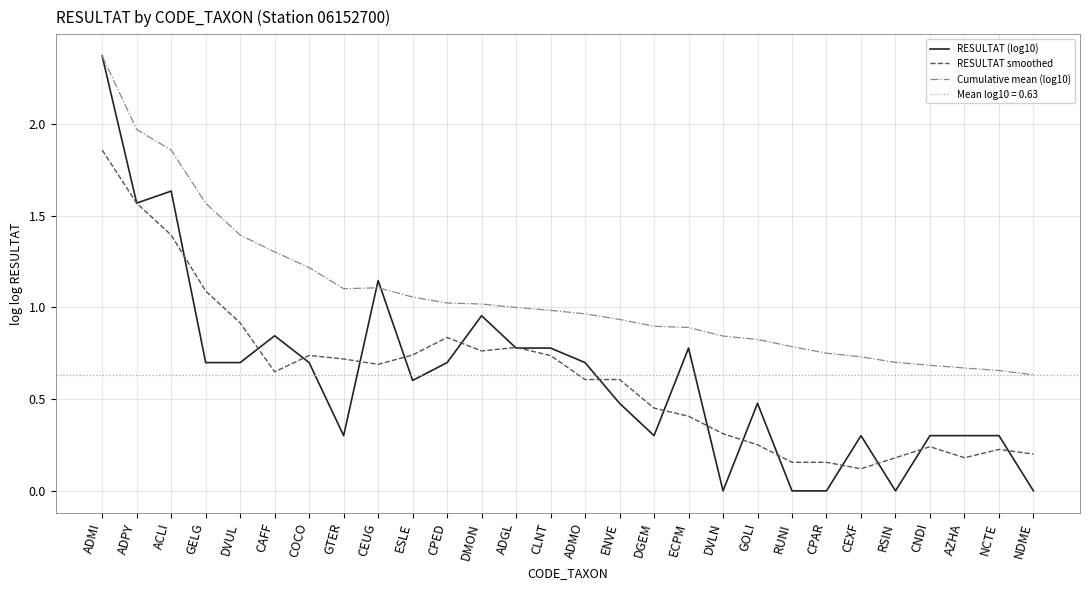

Is the value of Cumulative mean (log10) at NDME greater than the value of RESULTAT (log10) at CPED?

No